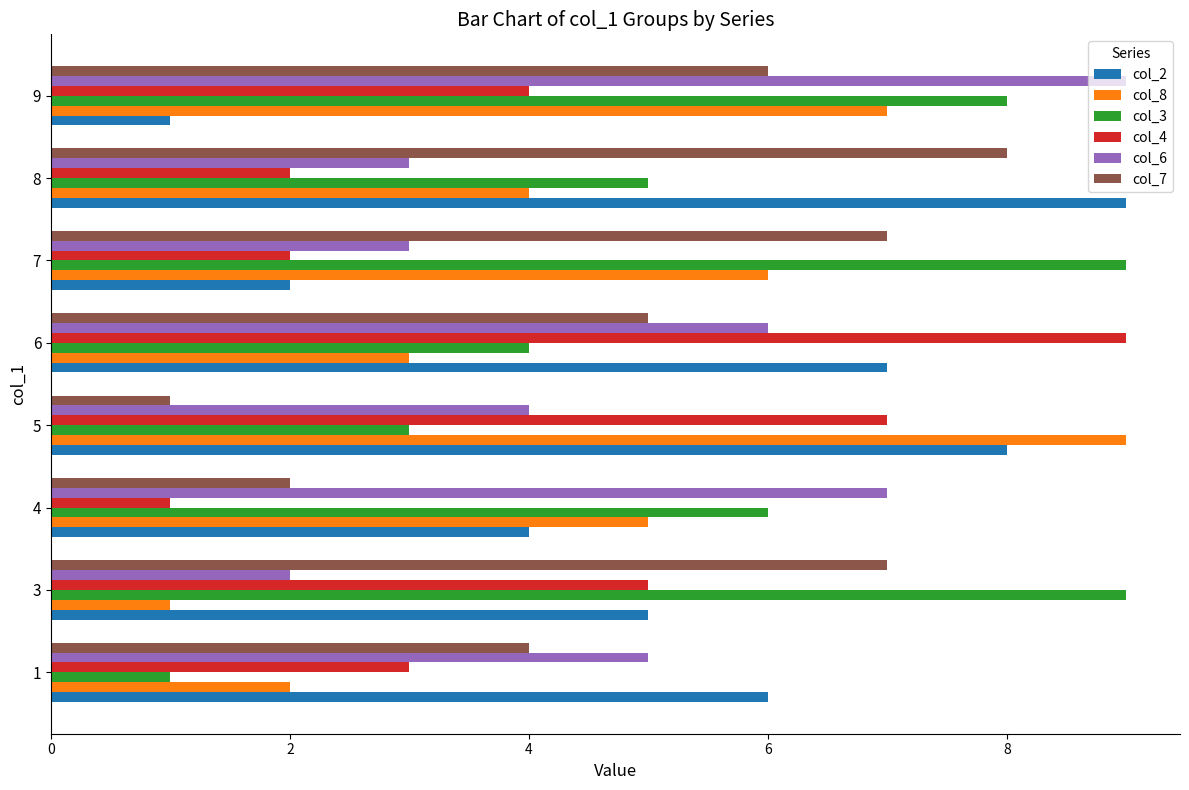

At 1, list the series in order from largest to smallest.

col_2, col_6, col_7, col_4, col_8, col_3